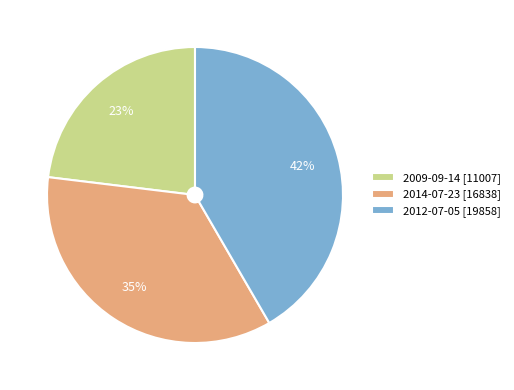

Is it true that 2009-09-14 is 28% of the pie?

False